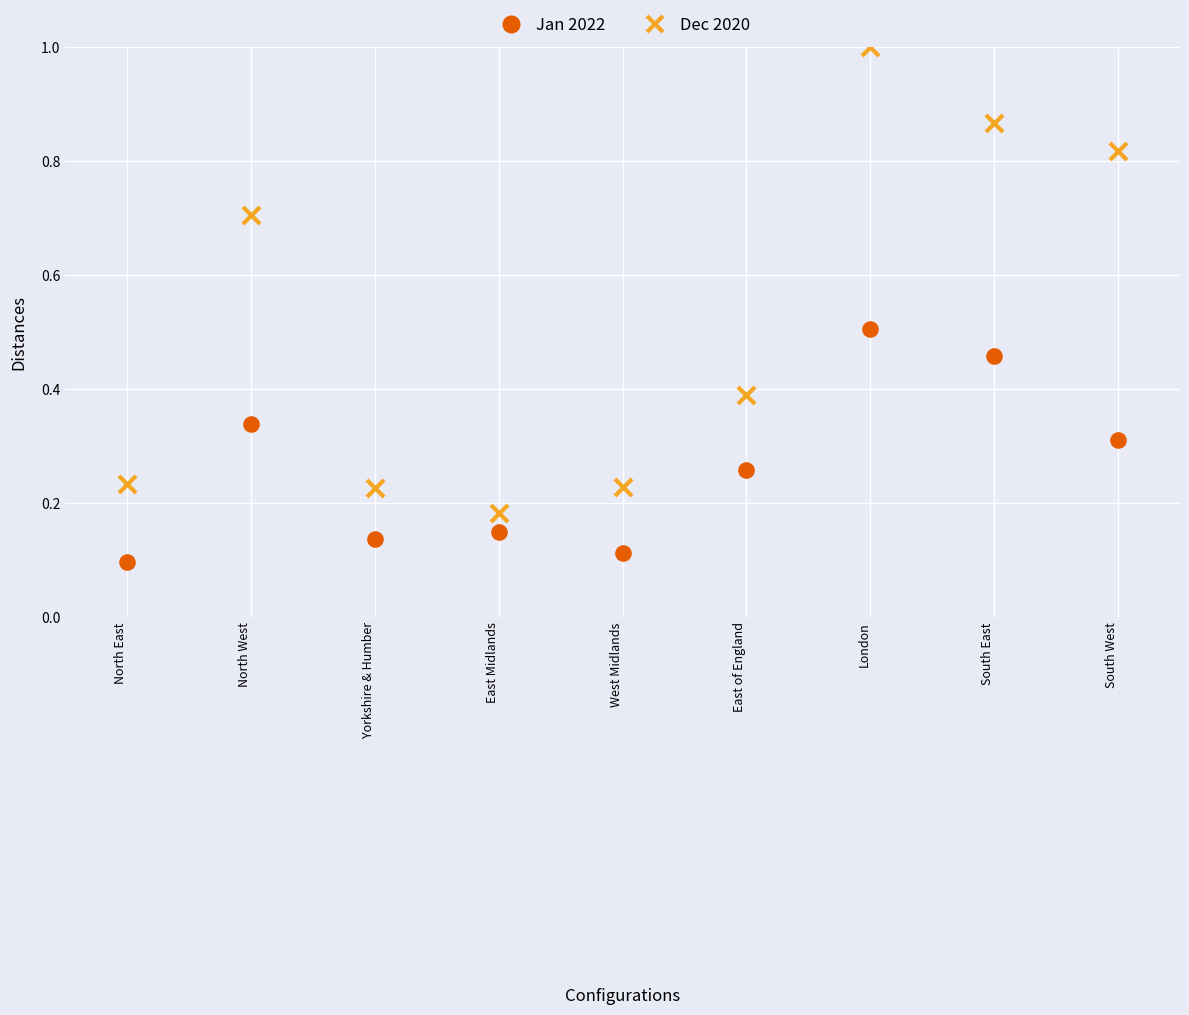

How many data points are displayed?

18